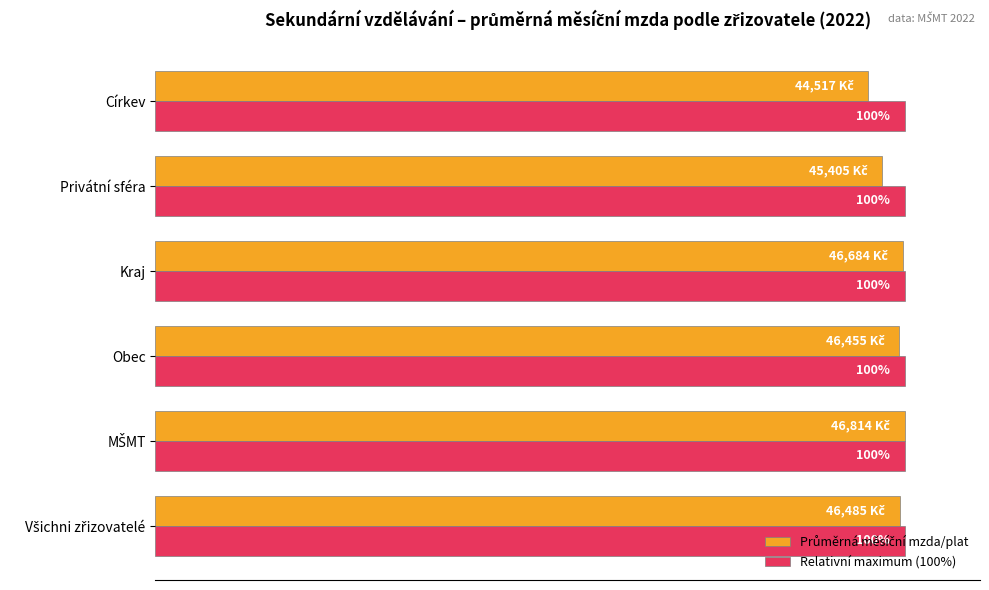

Which series has the largest total across all categories?

Relativní maximum (100%)